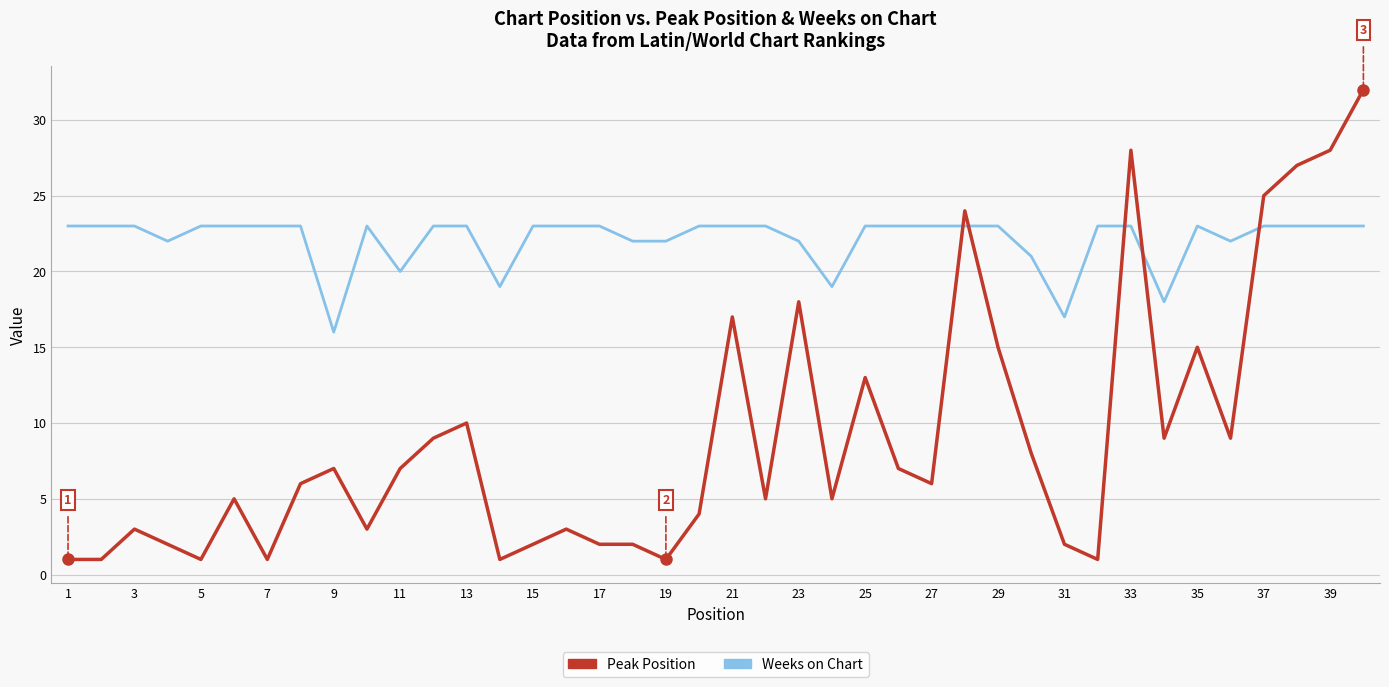

What is the minimum value shown in the chart?

1